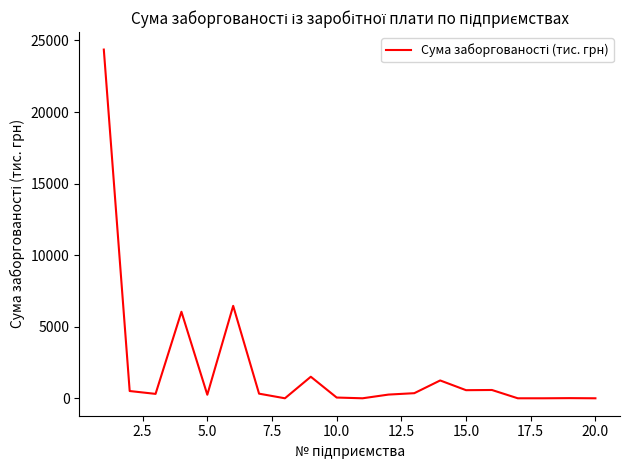

How many lines are shown in the chart?

1